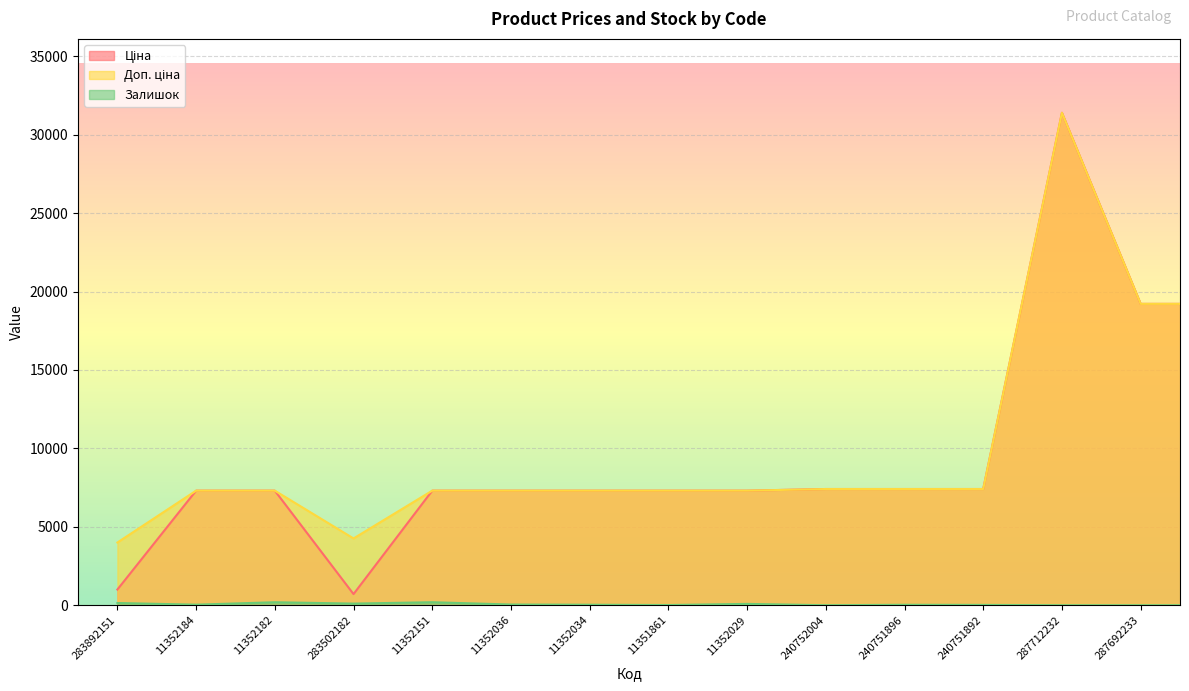

True or false: Ціна and Залишок cross at least once.

False